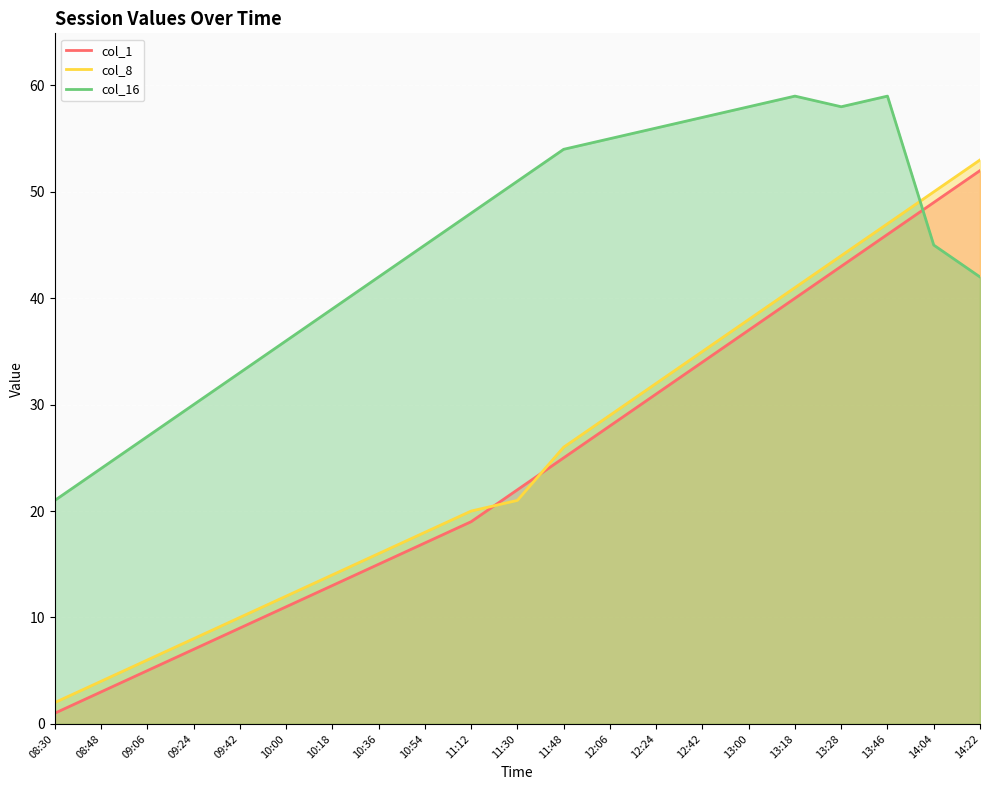

How many intersections are there between col_16 and col_1?

1